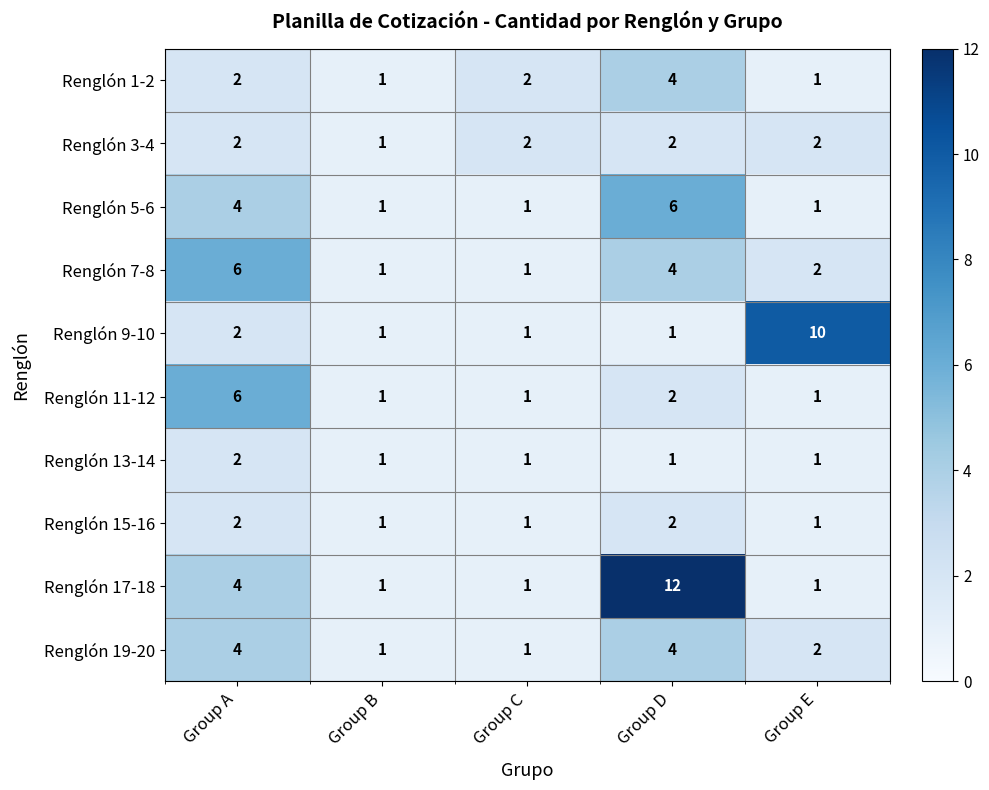

At which category is the sum across all series the highest?

Group D